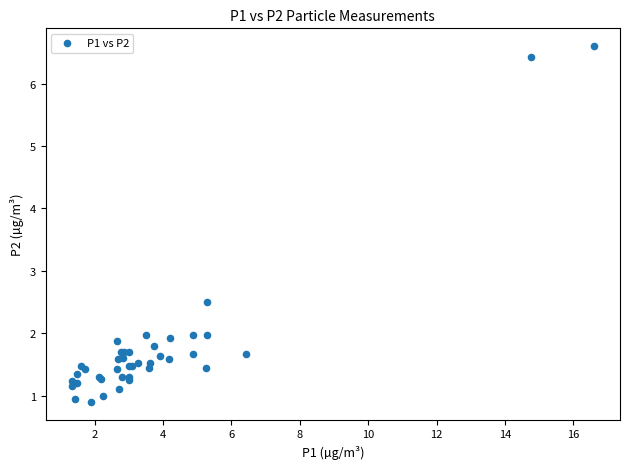

What Y value in the scatter plot is closest to 3?

2.5